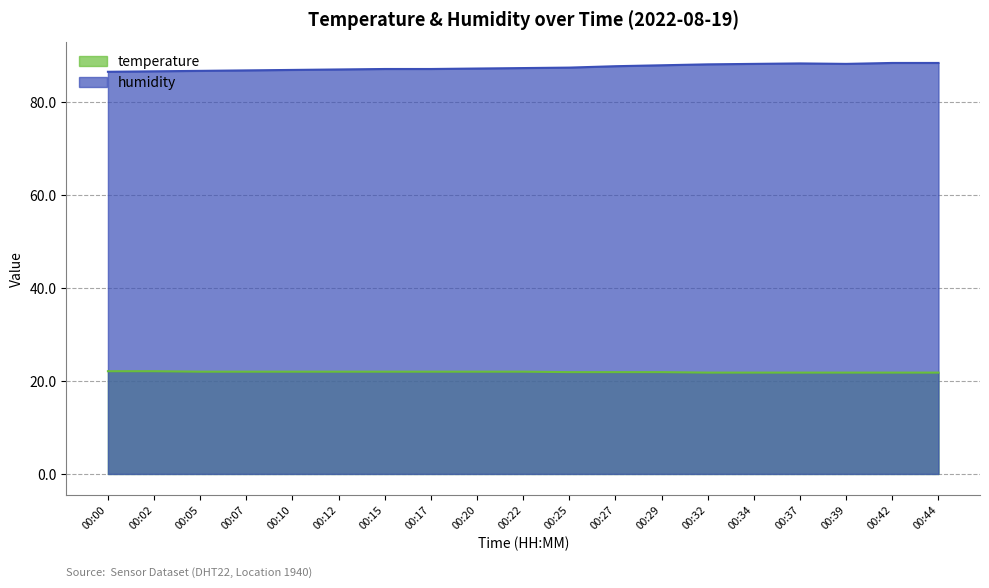

How many categories are shown in the chart?

19